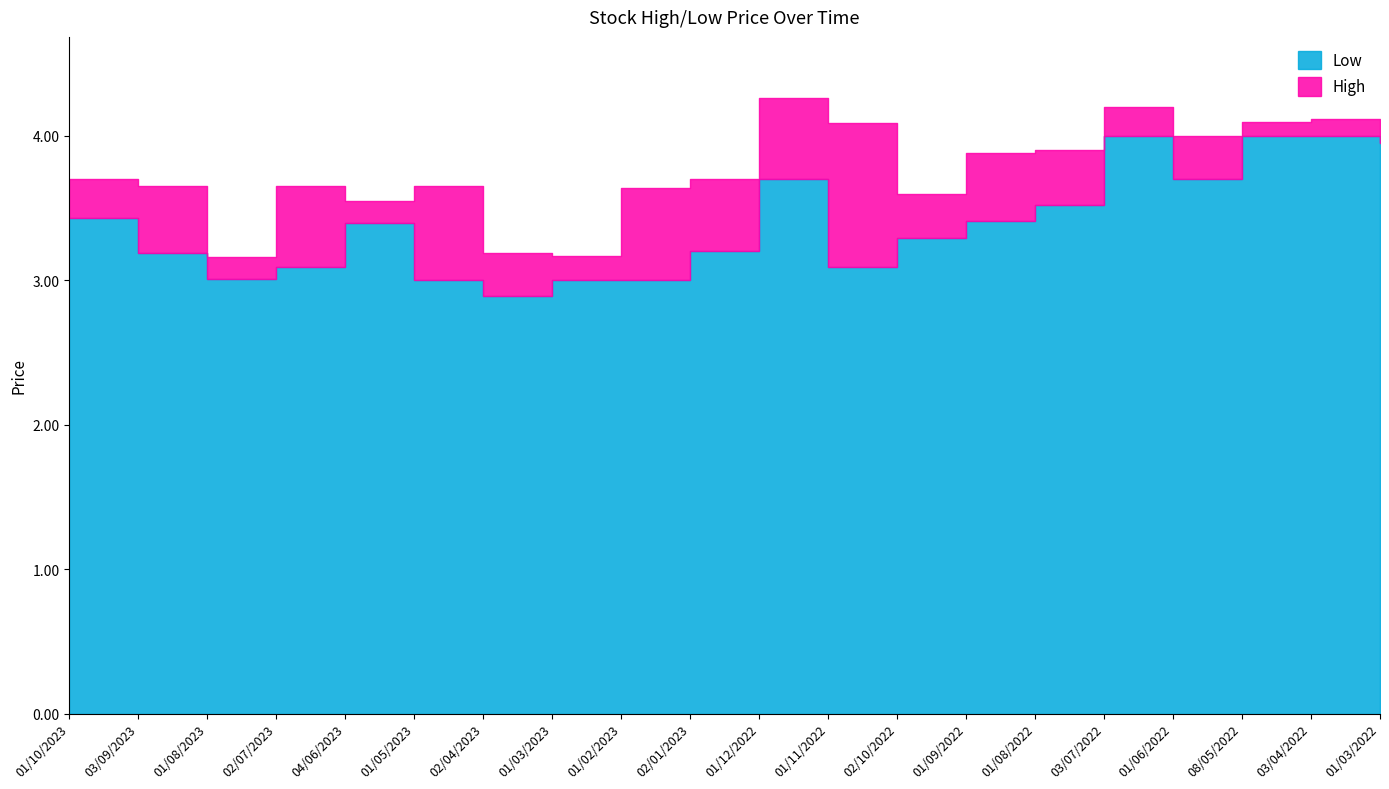

What is the spread (max minus min) of values at 08/05/2022?

0.1